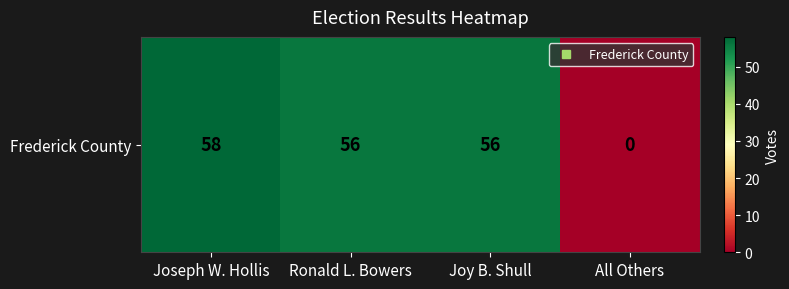

What is the difference between the maximum and minimum values?

58